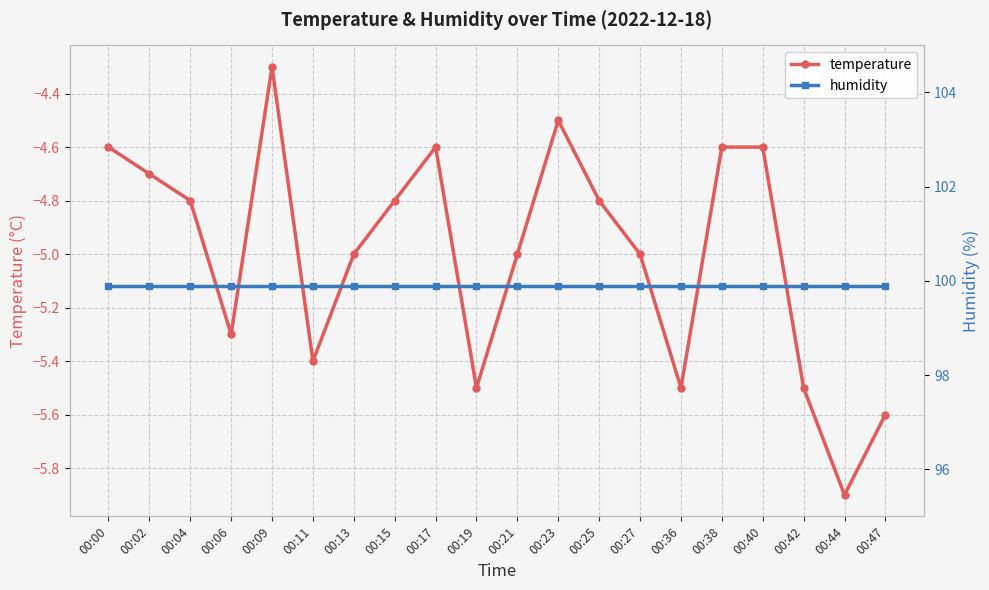

True or false: humidity and temperature intersect in this chart.

False